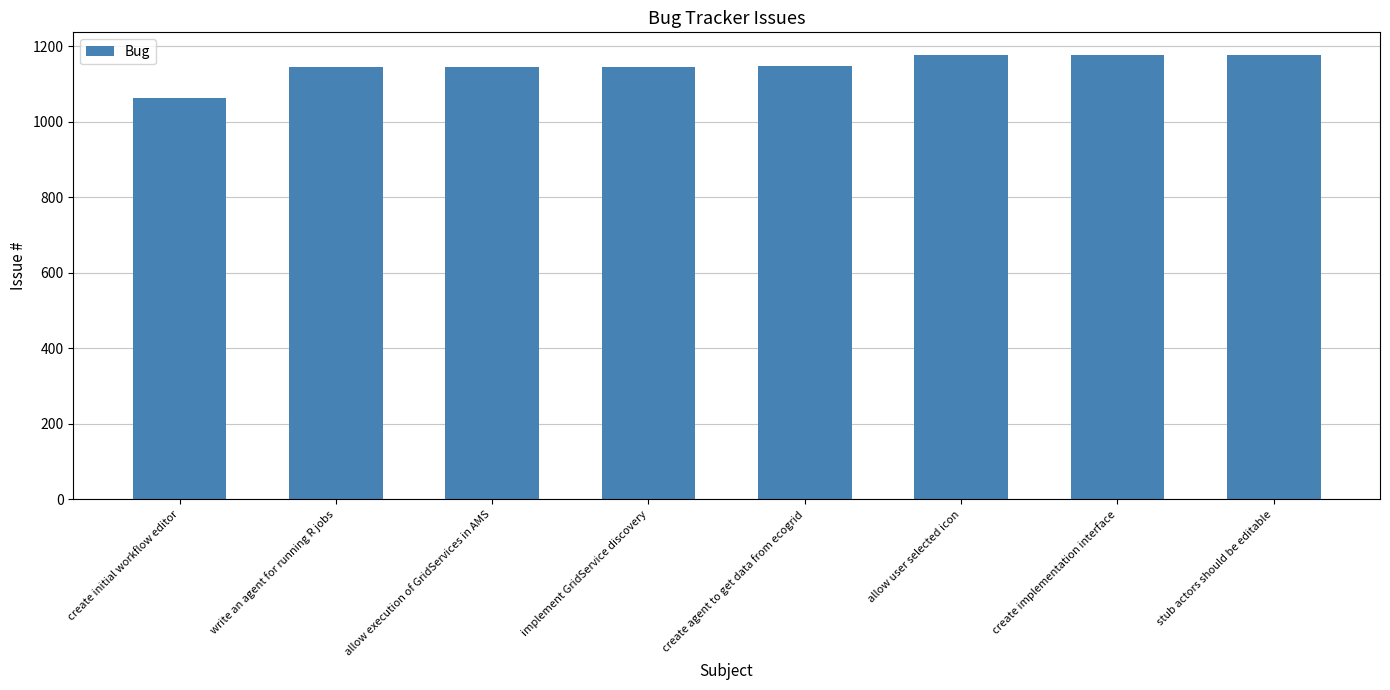

How many bars are there in total?

8